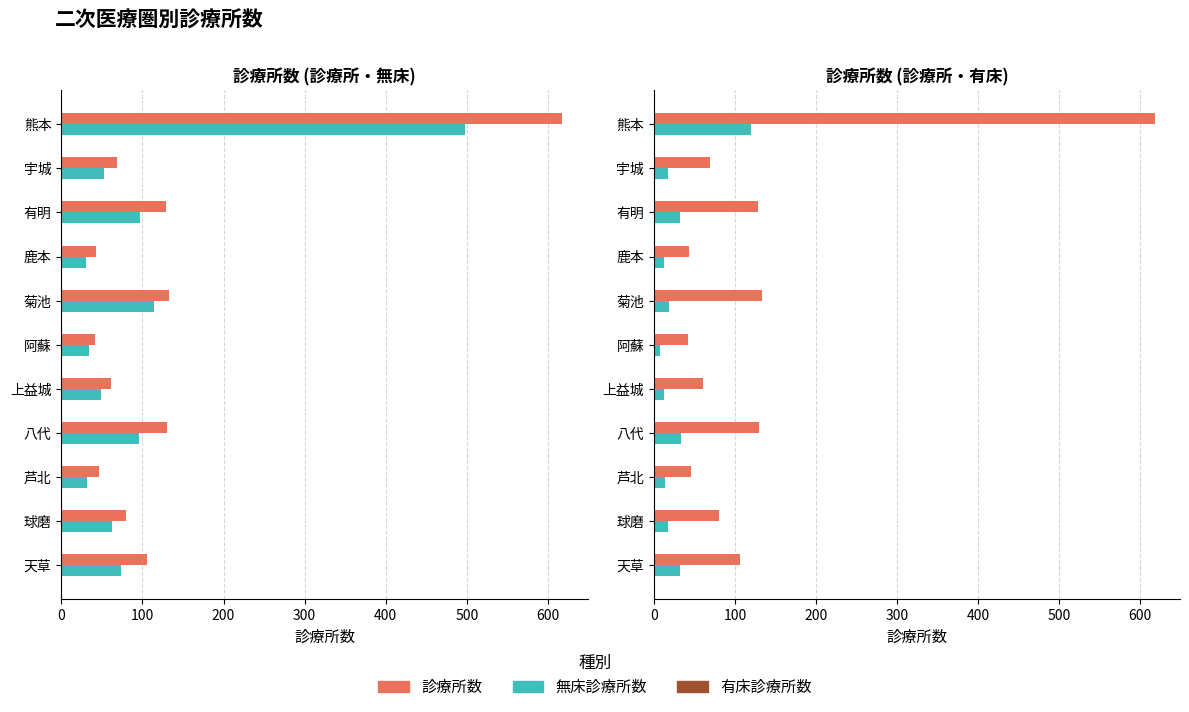

The value of 有床診療所数 at 球磨 is 11. True or false?

False